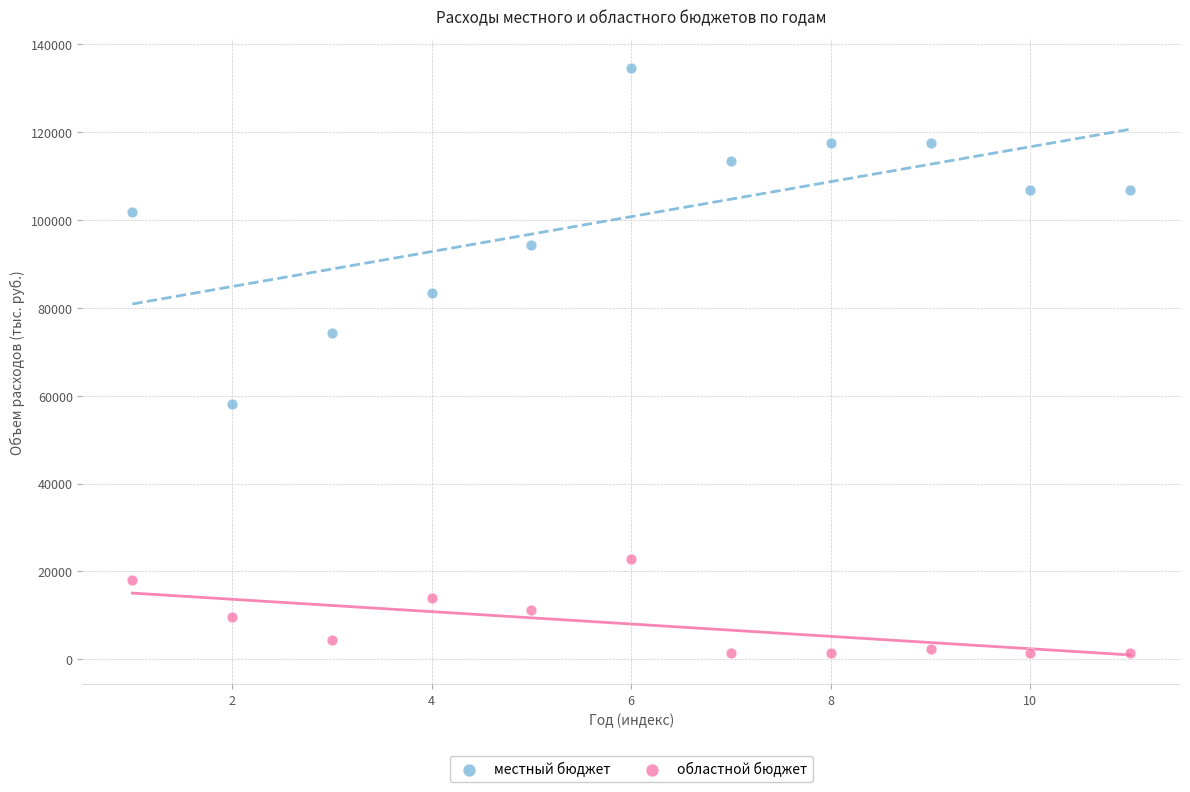

Which series contains the lowest Y value?

областной бюджет